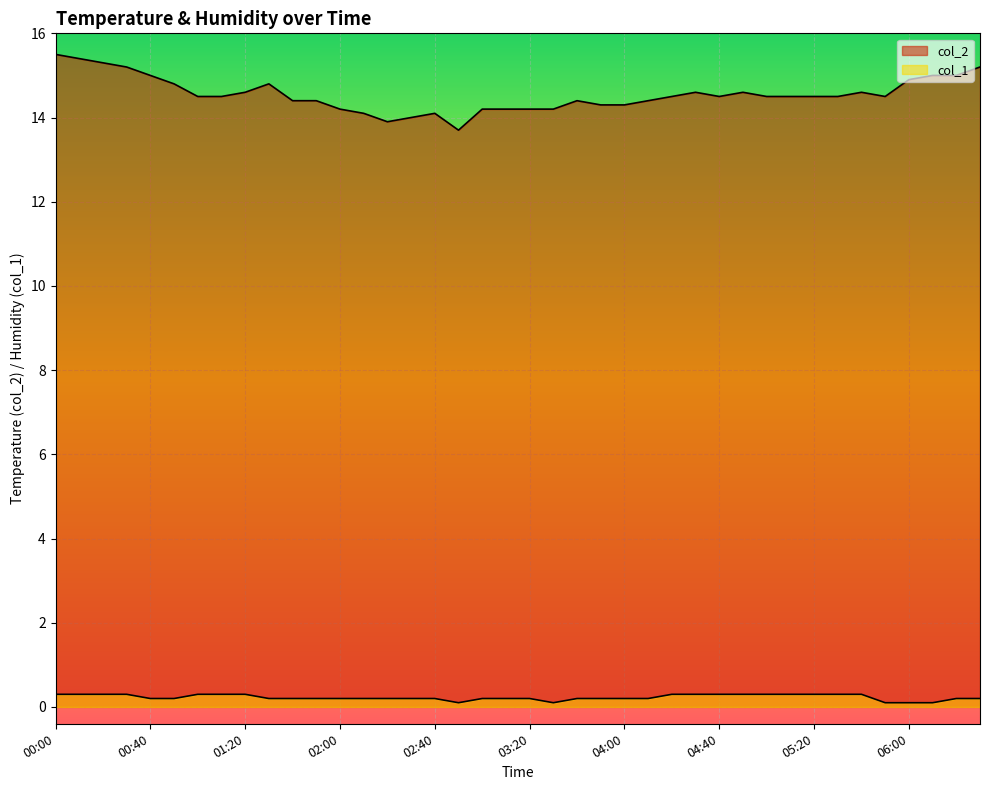

True or false: col_2 has more than 0 points higher than both neighbors.

True